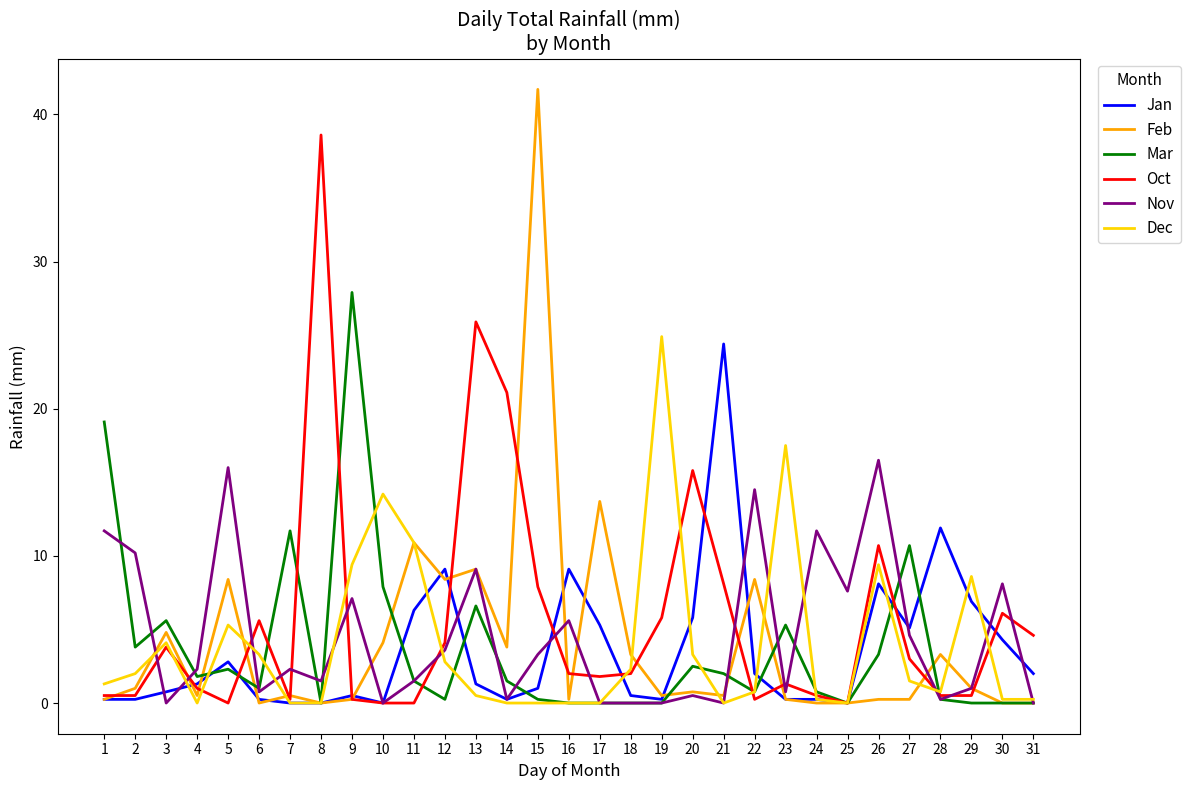

What is the maximum value shown in the chart?

41.7